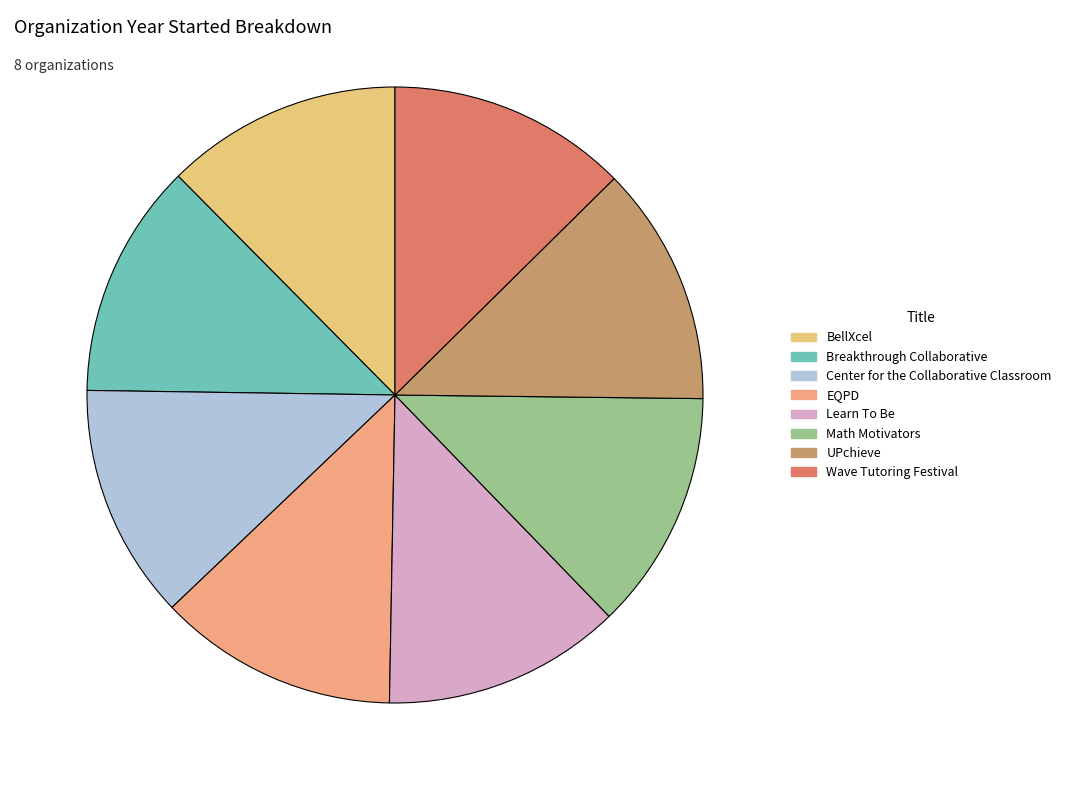

Between EQPD and Center for the Collaborative Classroom, which is larger?

EQPD